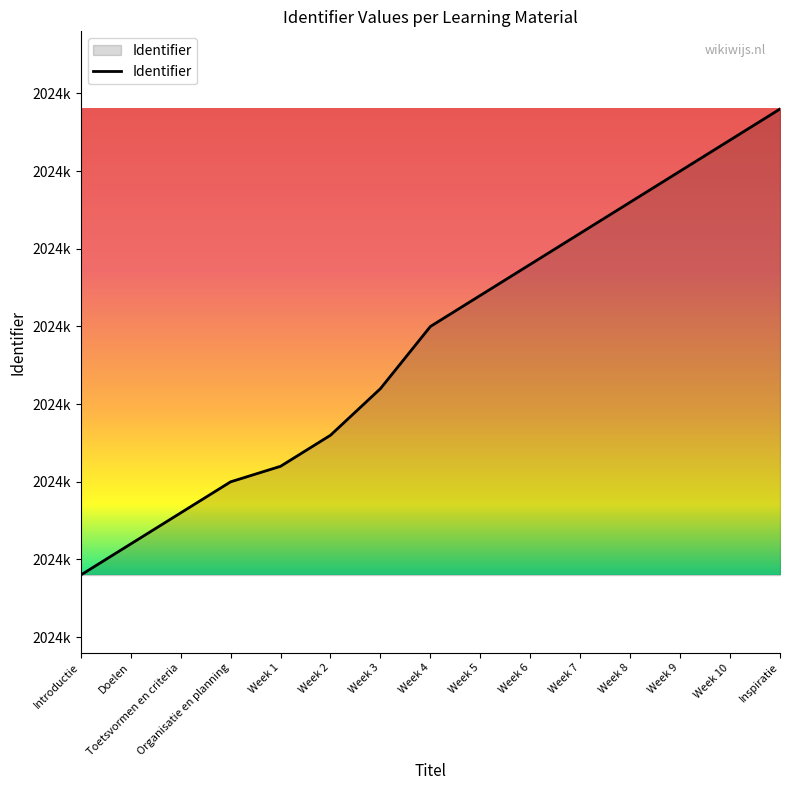

Does the chart display data point markers on the line(s)?

No